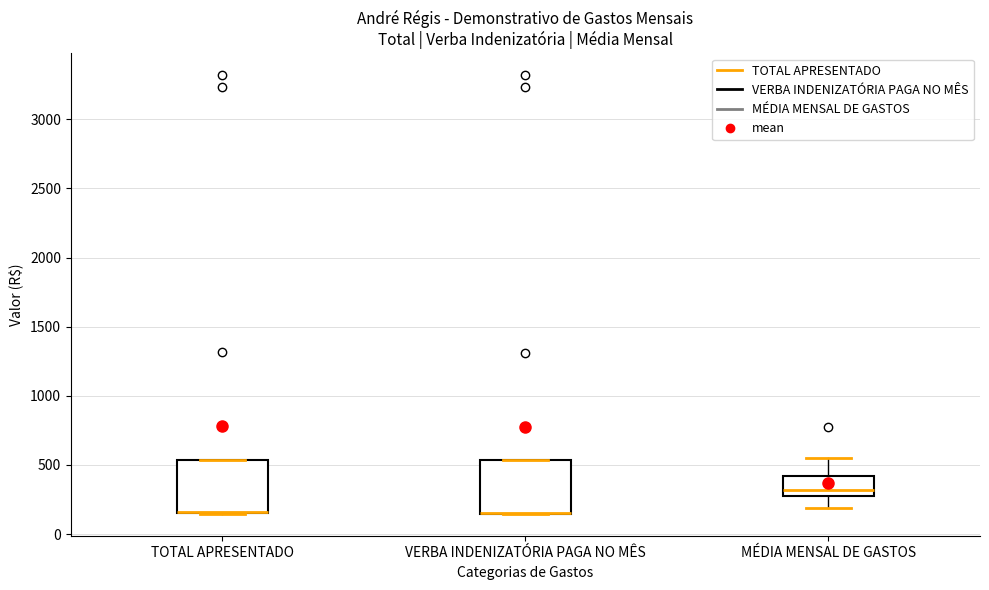

Reading left to right, read every box against the y-axis: the position of its median line, the range the box covers, and the ends of its whiskers. The values are not printed on the chart, so give them approximately, as read against the axis.

TOTAL APRESENTADO: median 150 (drawn on the box's lower edge), box 150 to 550, whiskers 150 to 550
VERBA INDENIZATÓRIA PAGA NO MÊS: median 150 (drawn on the box's lower edge), box 150 to 550, whiskers 150 to 550
MÉDIA MENSAL DE GASTOS: median 300 (just above the box's lower edge), box 300 to 400, whiskers 200 to 550